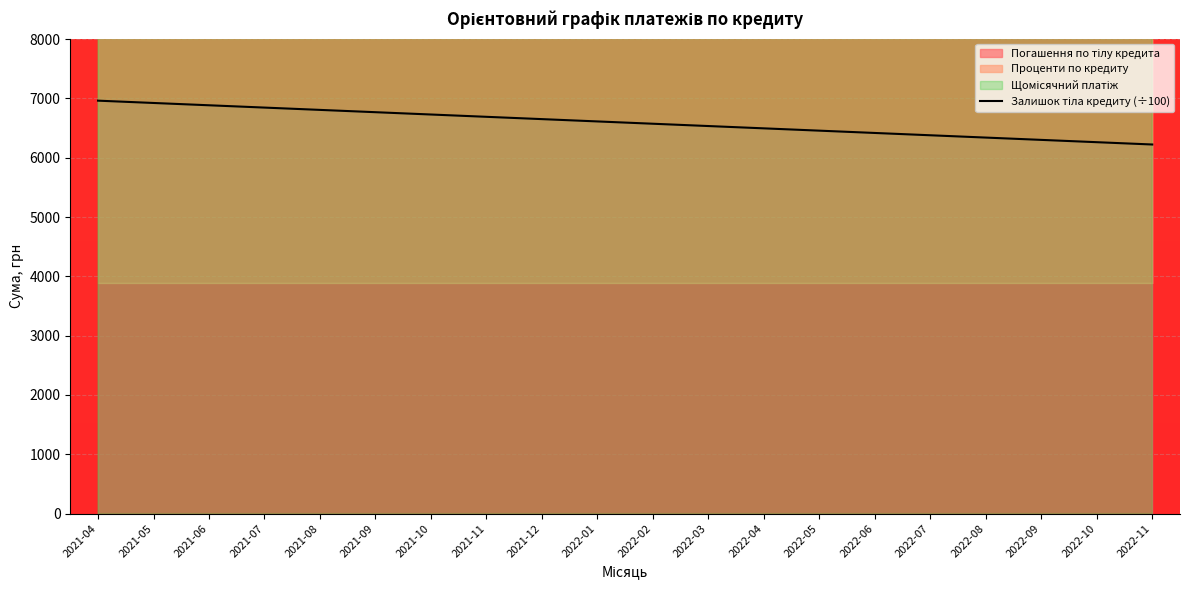

What is the value of the 3rd point from the left?

6883.3